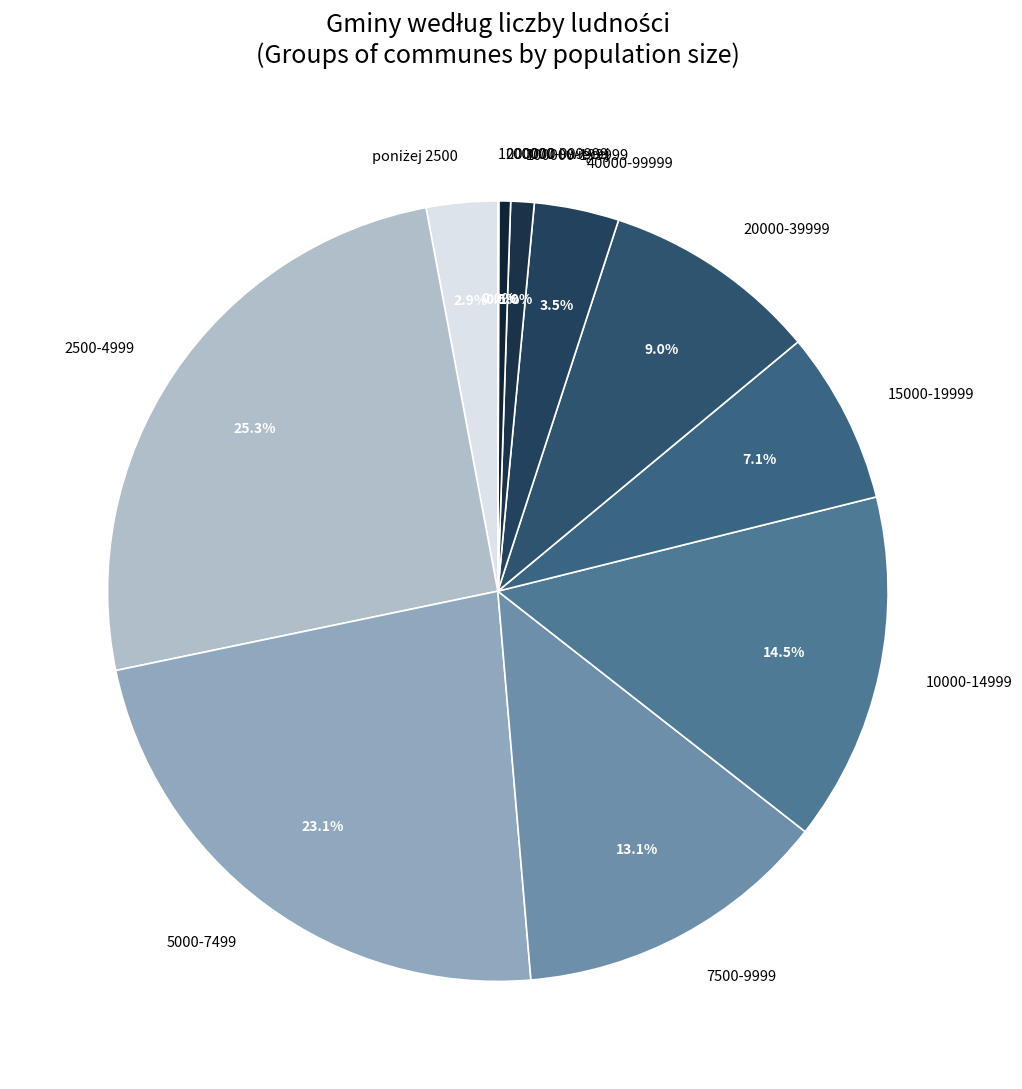

What is the largest slice in the pie chart?

2500-4999